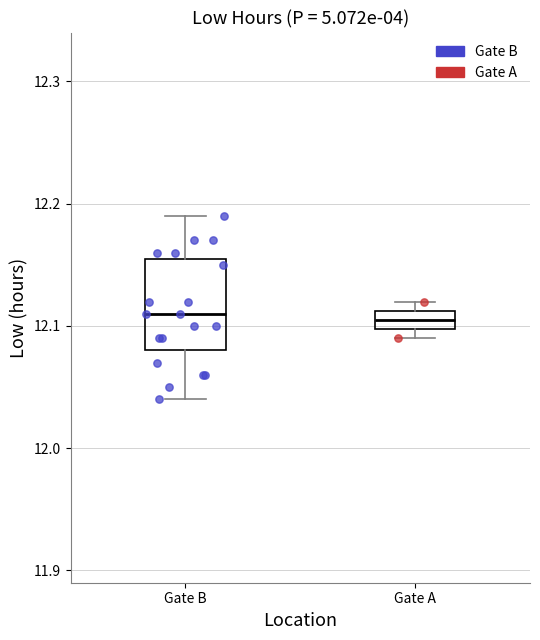

Where is the upper edge of the box for Gate B on the y-axis? The values are not printed on the chart, so give them approximately, as read against the axis.

12.16